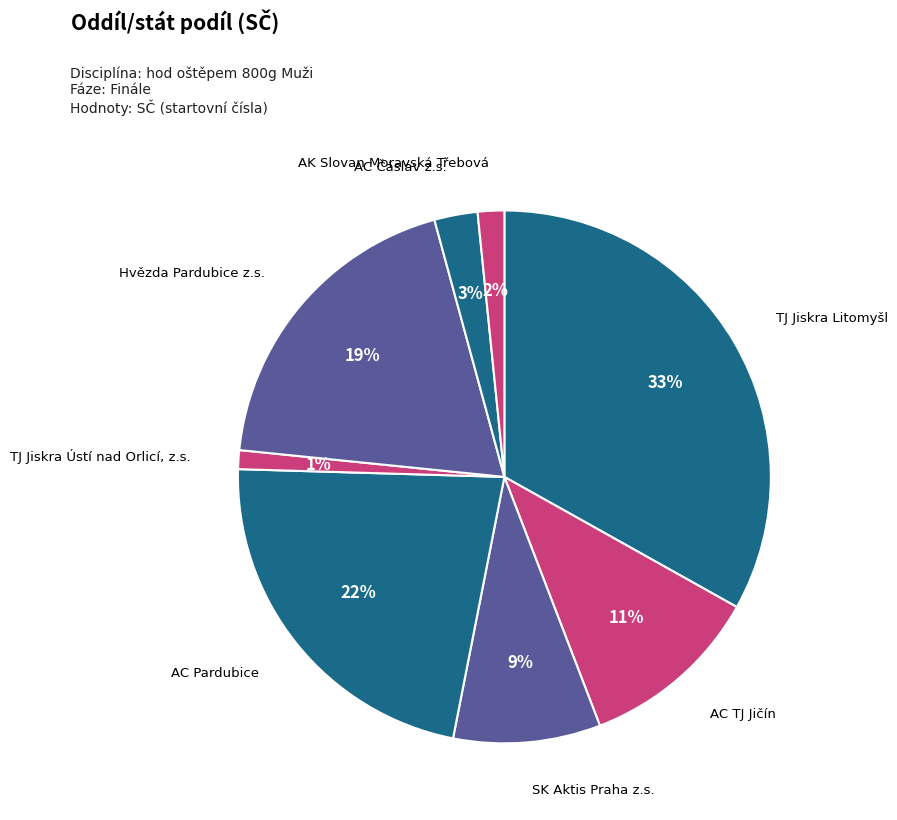

How many segments does this pie chart have?

8